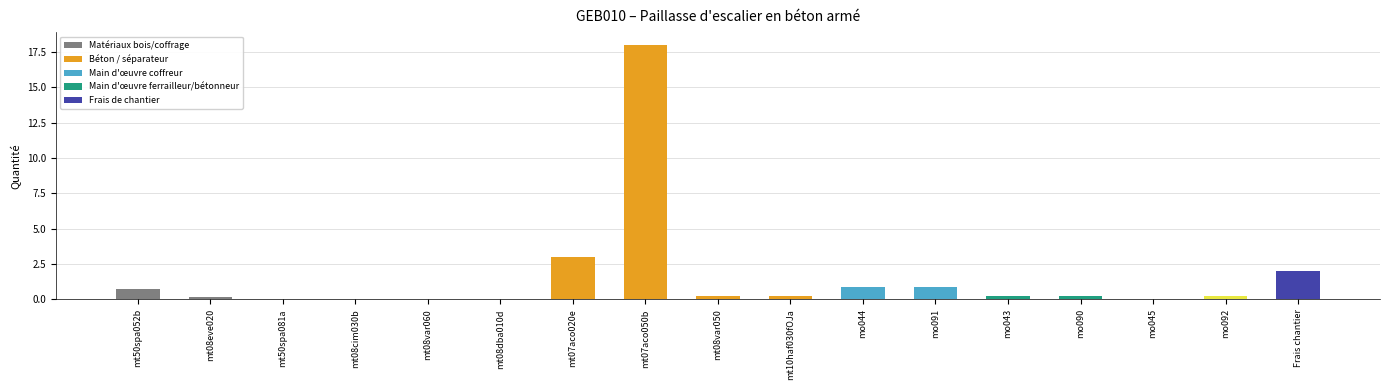

Where is the data nearest to the value 9?

mt07aco020e